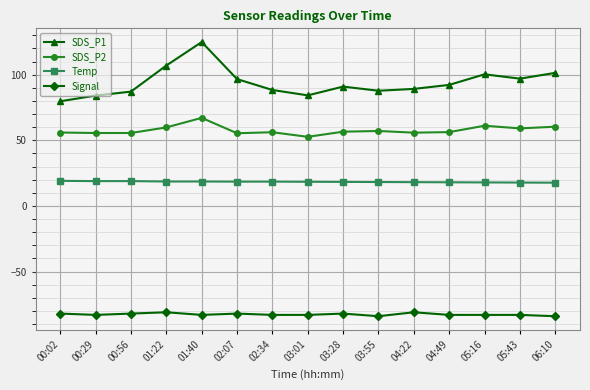

True or false: SDS_P2 has more than 0 interior local peaks.

True